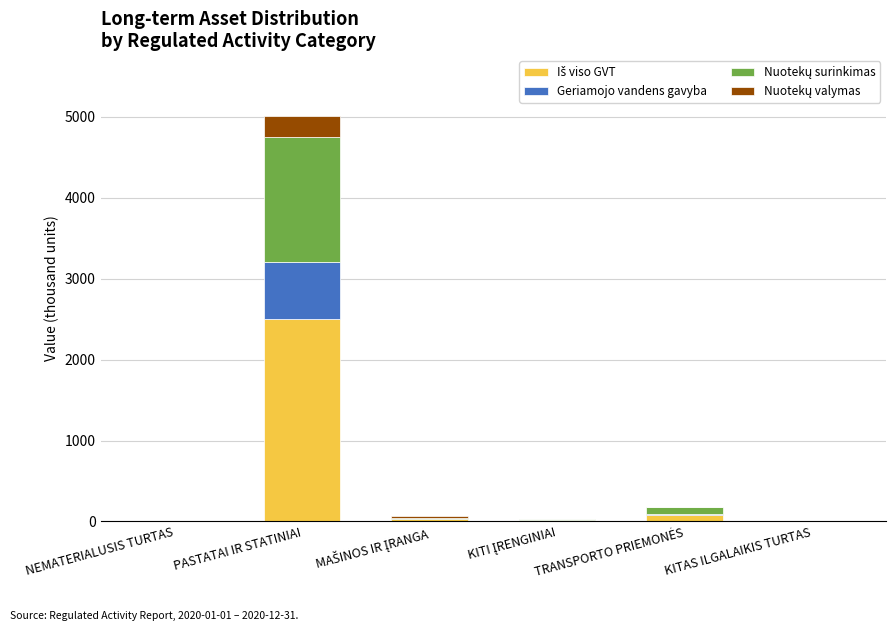

At which category is the sum across all series the highest?

PASTATAI IR STATINIAI